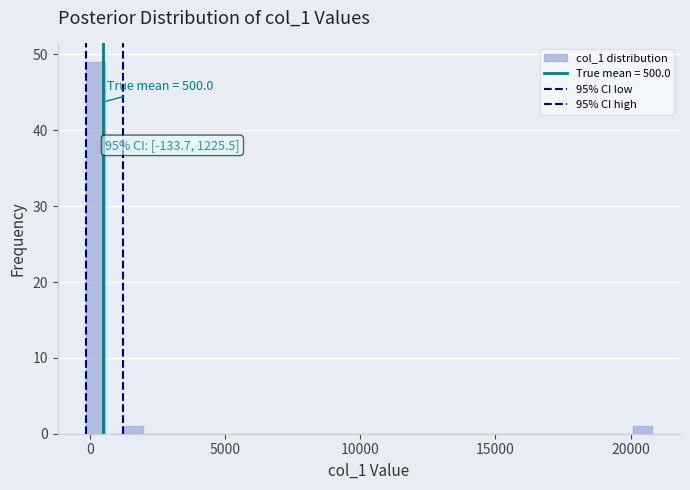

Read against the x-axis, roughly where is the centre of the tallest bar?

0